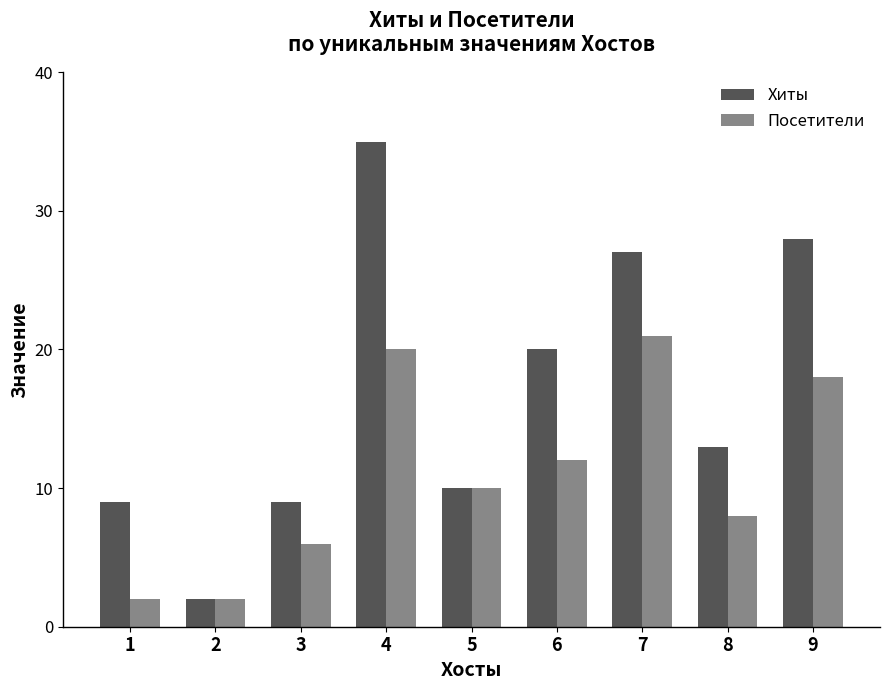

Reading right to left, transcribe all the data shown in this chart.

Хиты: 9=28	8=13	7=27	6=20	5=10	4=35	3=9	2=2	1=9
Посетители: 9=18	8=8	7=21	6=12	5=10	4=20	3=6	2=2	1=2